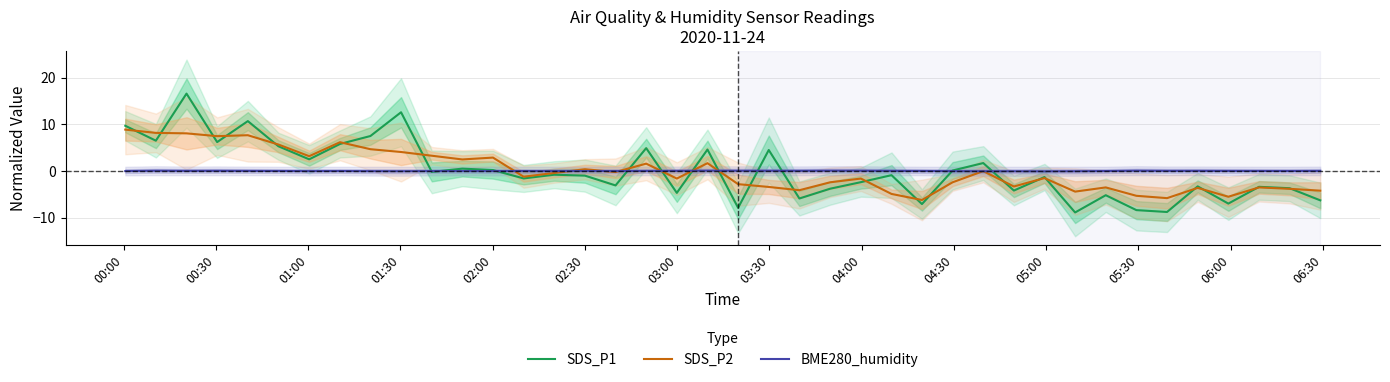

What is the minimum value for SDS_P1?

-8.9